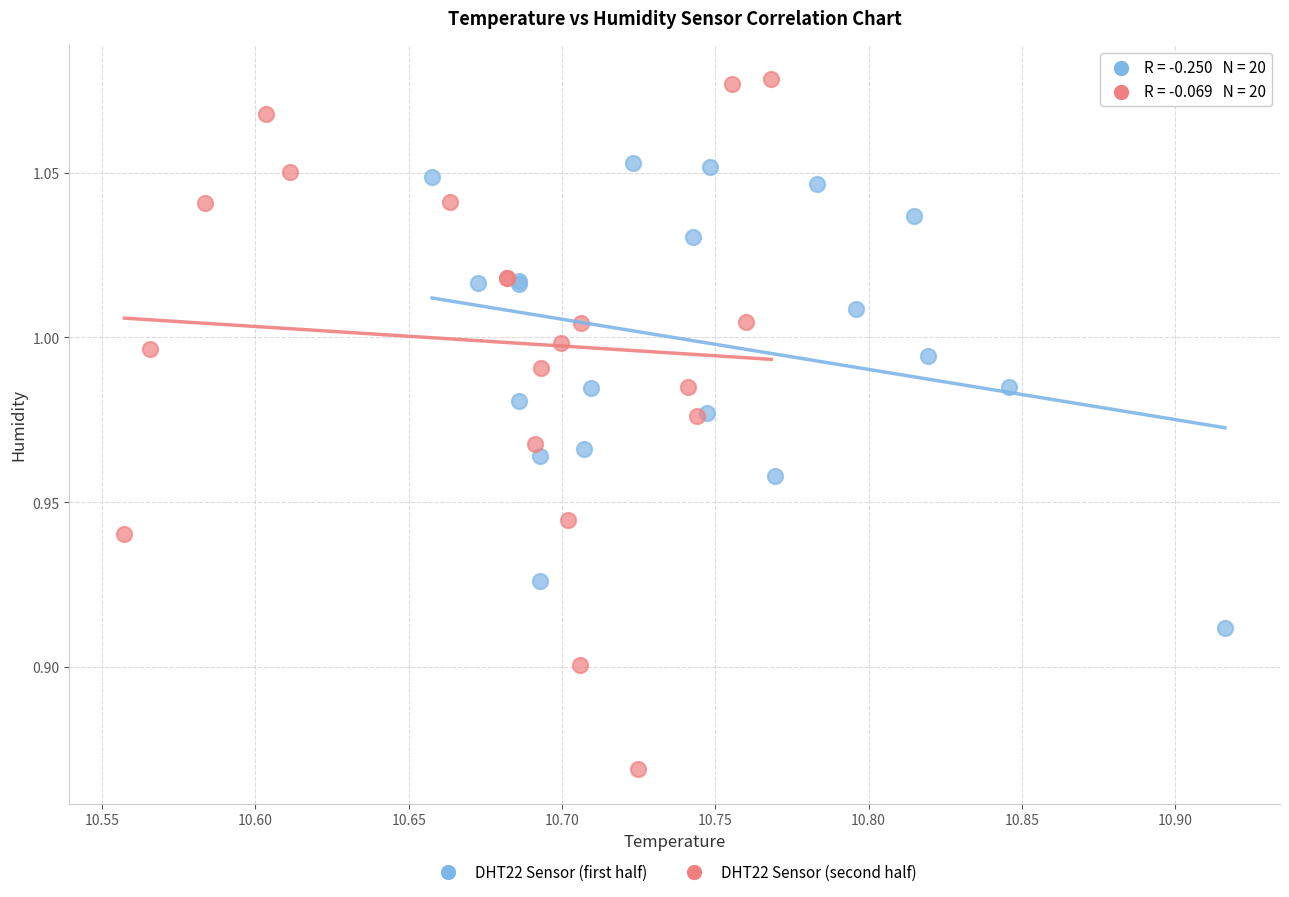

Which series contains the lowest Y value?

DHT22 Sensor (second half)